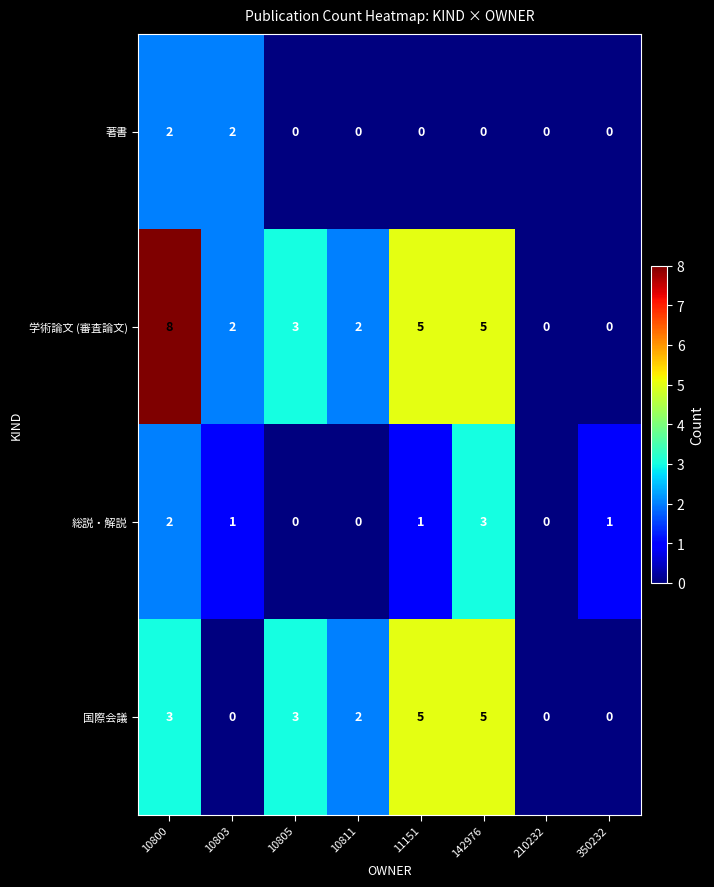

The value of 著書 at 10805 is -1. True or false?

False